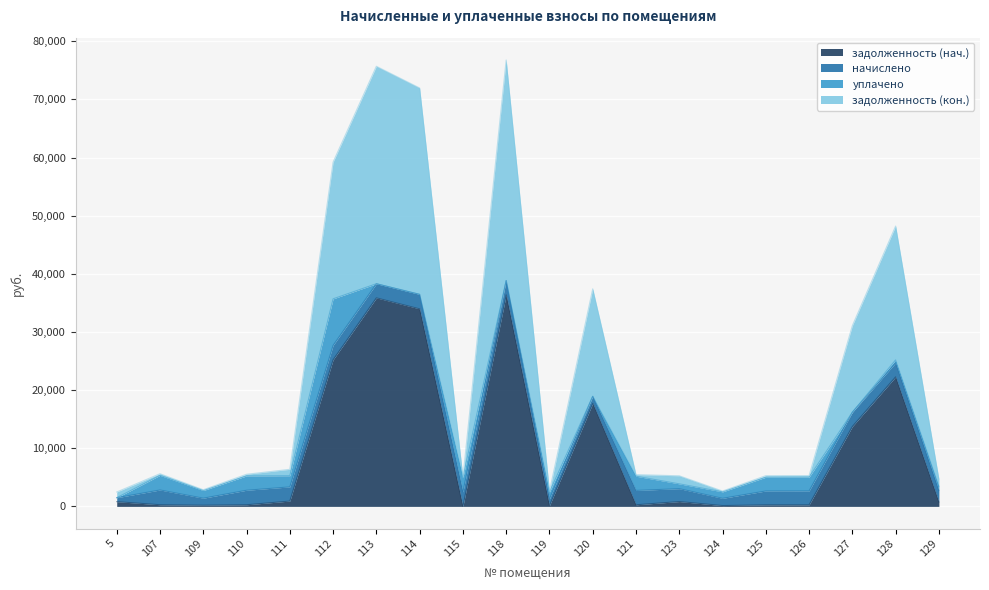

At how many categories does at least one series exceed 4699?

7